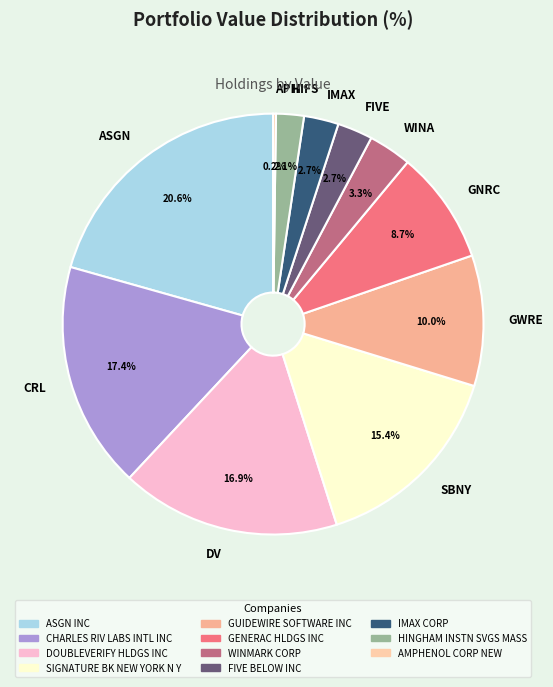

What portion of the pie excludes CRL?

82.6%